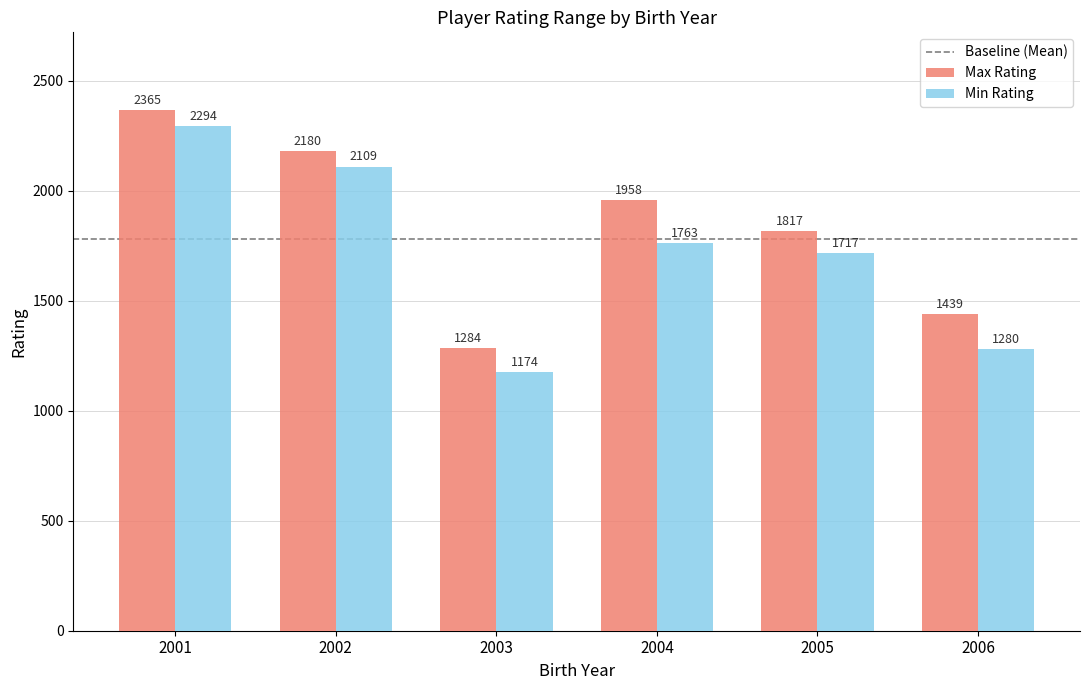

Which series has the largest total across all categories?

Max Rating